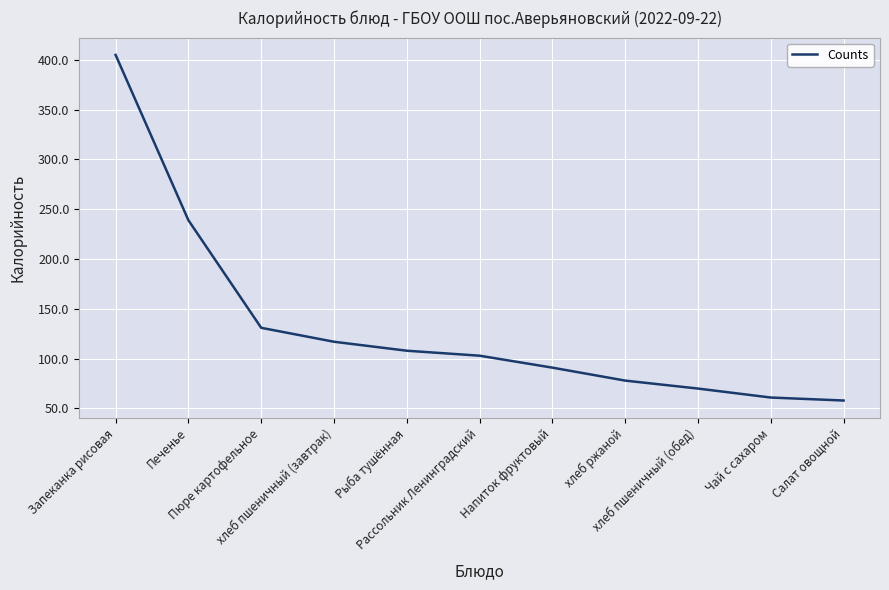

What is the difference between the maximum and minimum values?

347